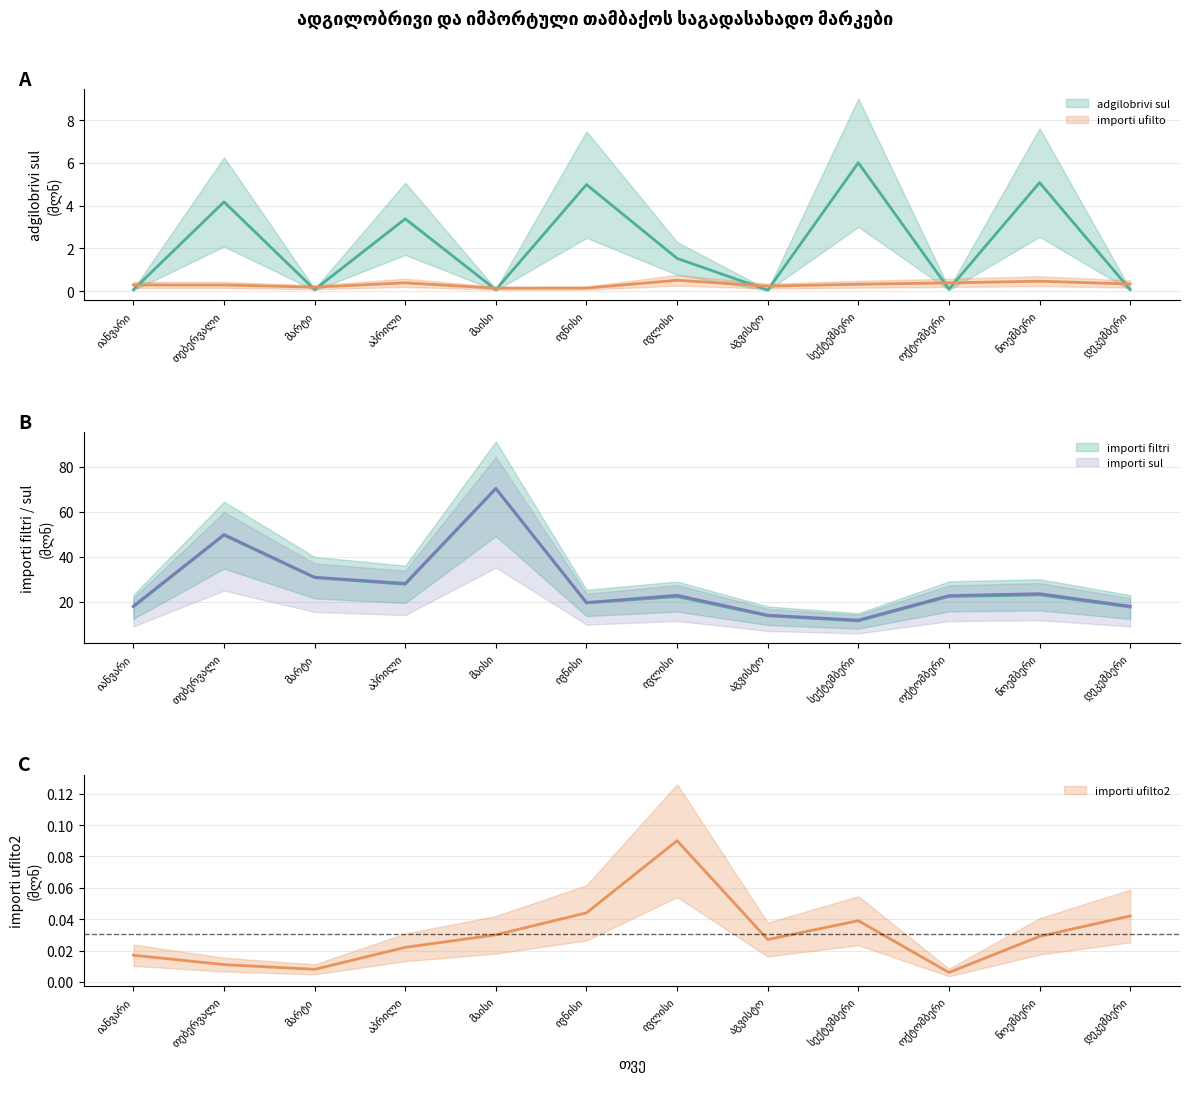

At which label does importi ufilto reach its minimum?

მაისი